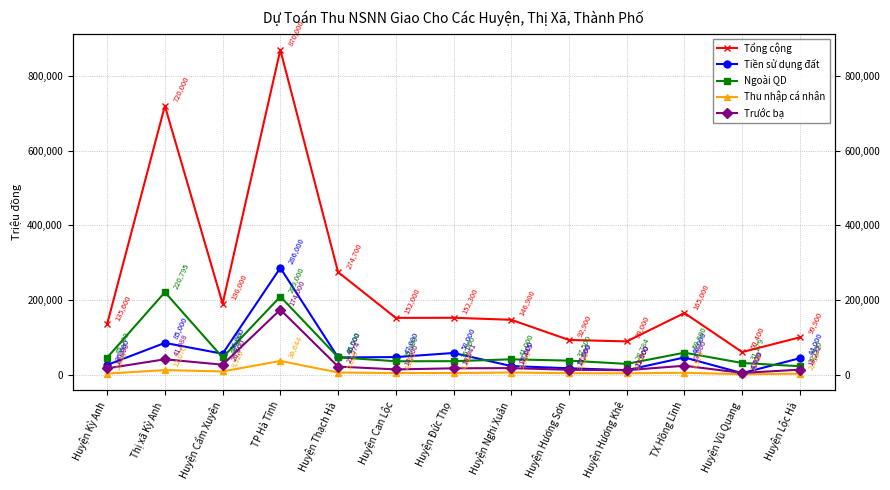

What position from the right is Huyện Kỳ Anh?

13